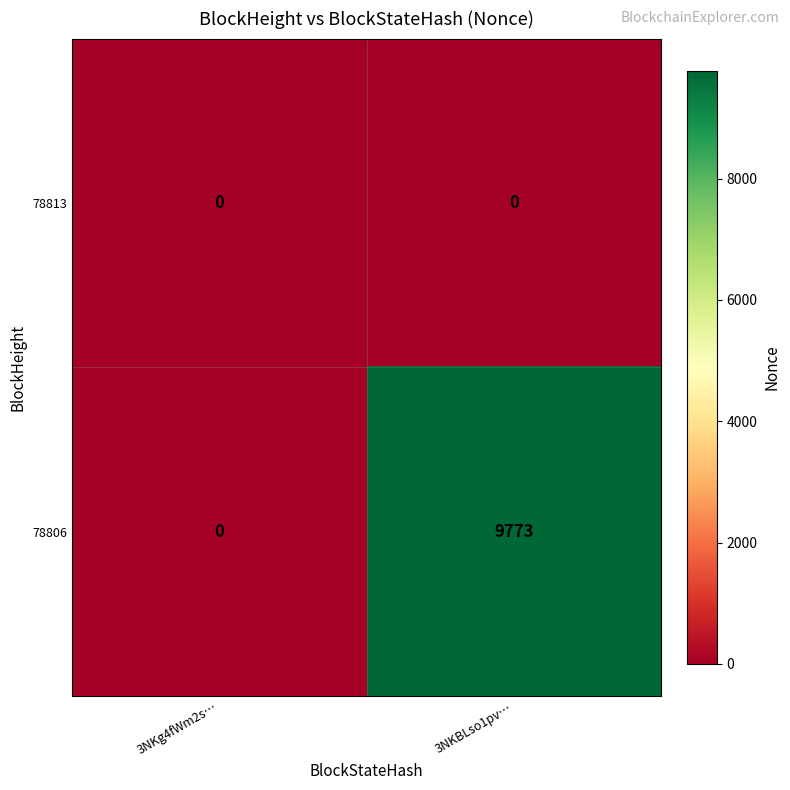

List the series in order of their overall mean, lowest first.

78813, 78806